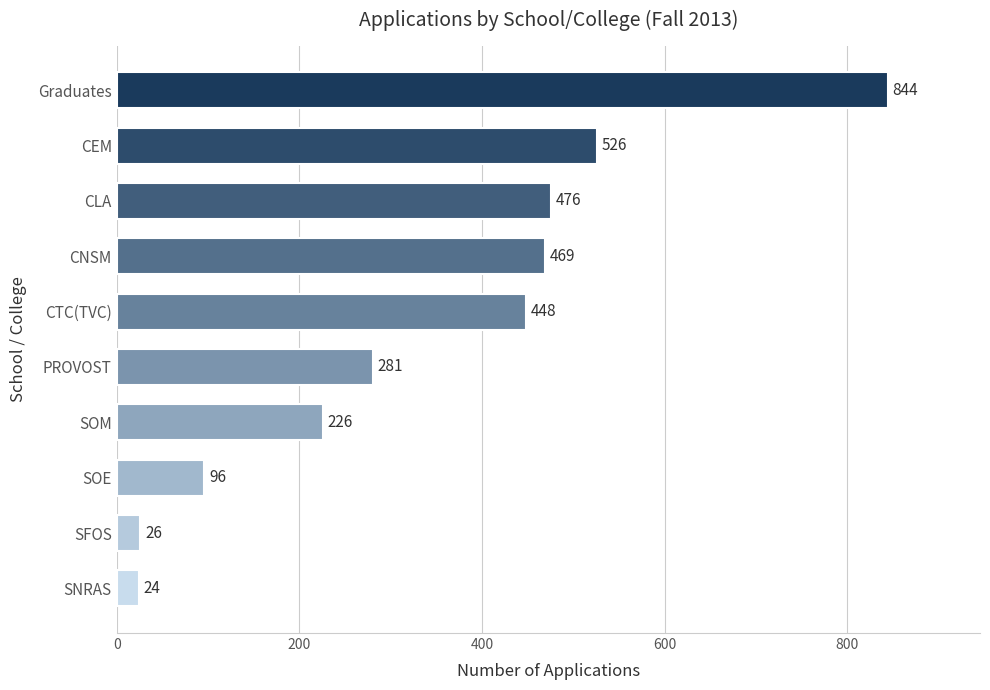

List the labels in order of value, largest first.

Graduates, CEM, CLA, CNSM, CTC(TVC), PROVOST, SOM, SOE, SFOS, SNRAS